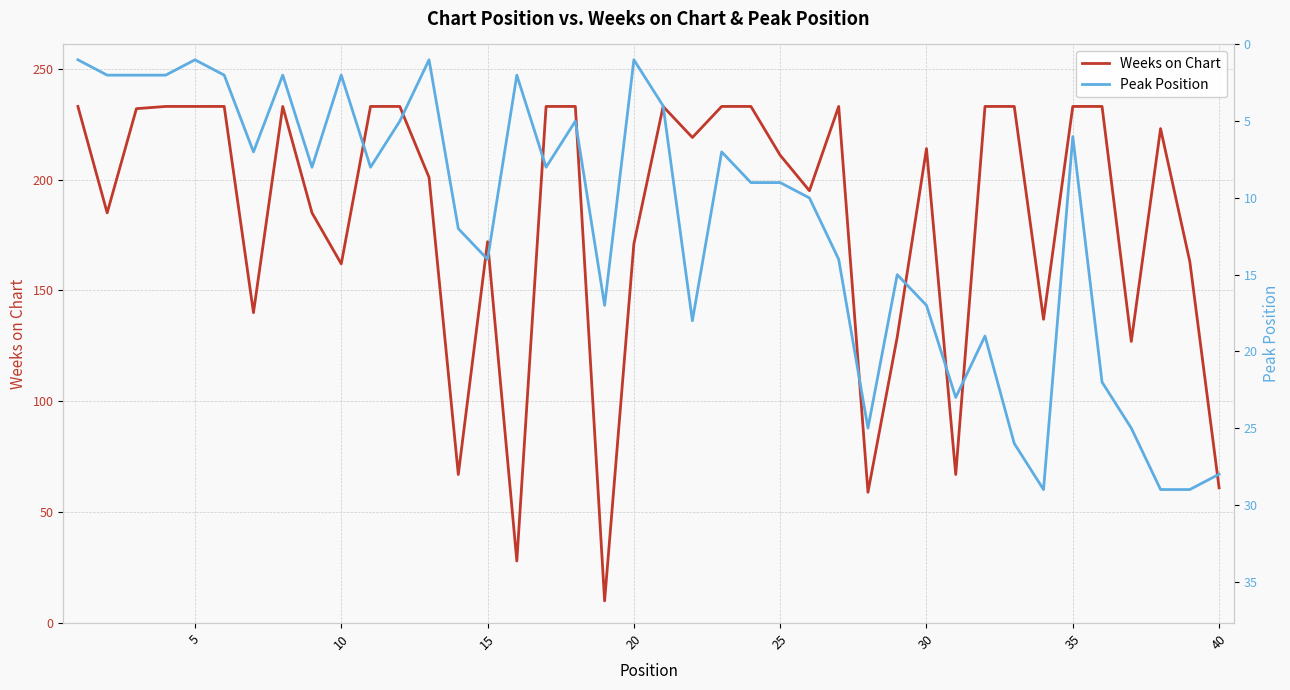

What is the difference between the maximum and second lowest values in the Peak Position series?

28